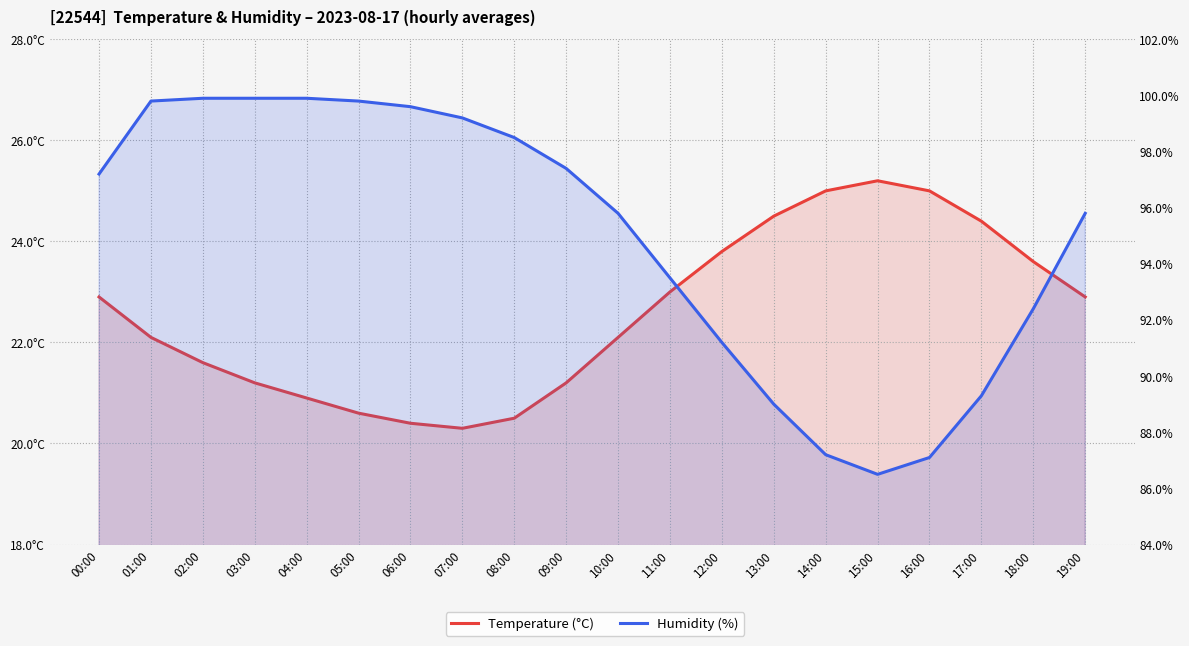

True or false: Humidity (%) has more than 0 points higher than both neighbors.

False